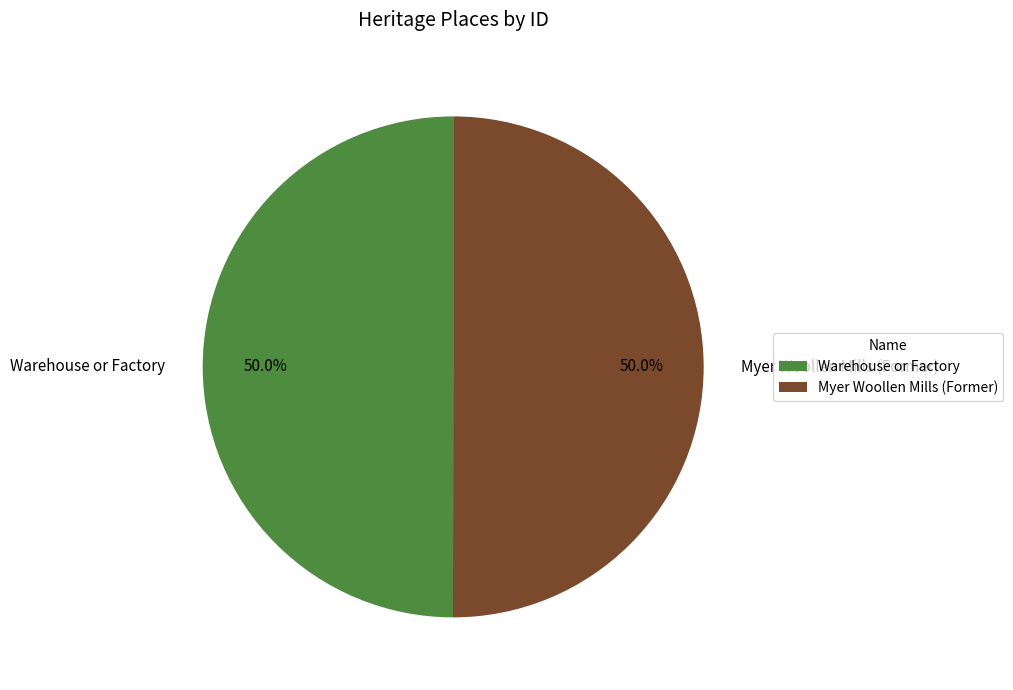

Combined, do Warehouse or Factory and Myer Woollen Mills (Former) account for over 50%?

Yes